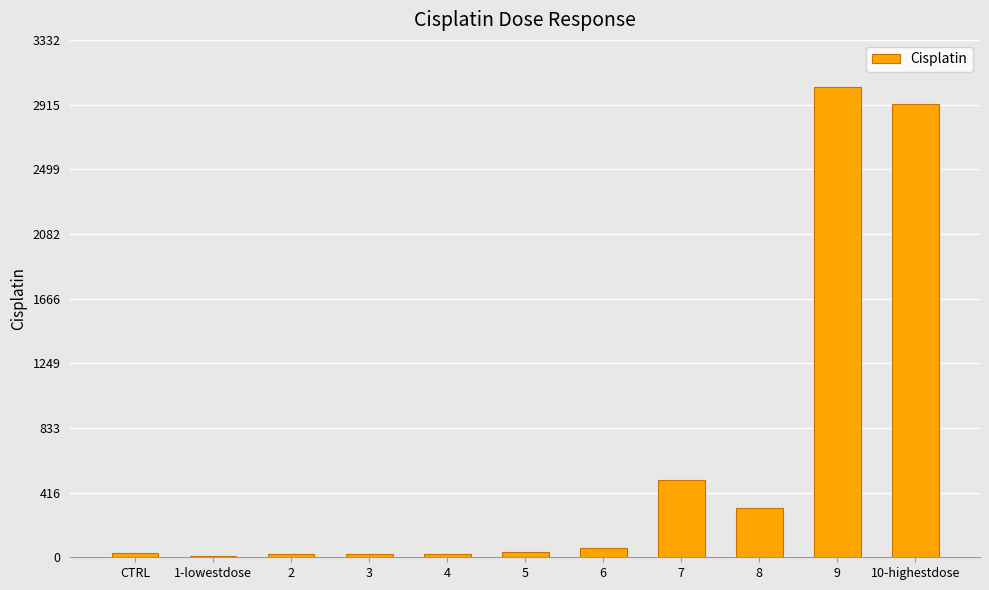

Read the value at 7.

500.3